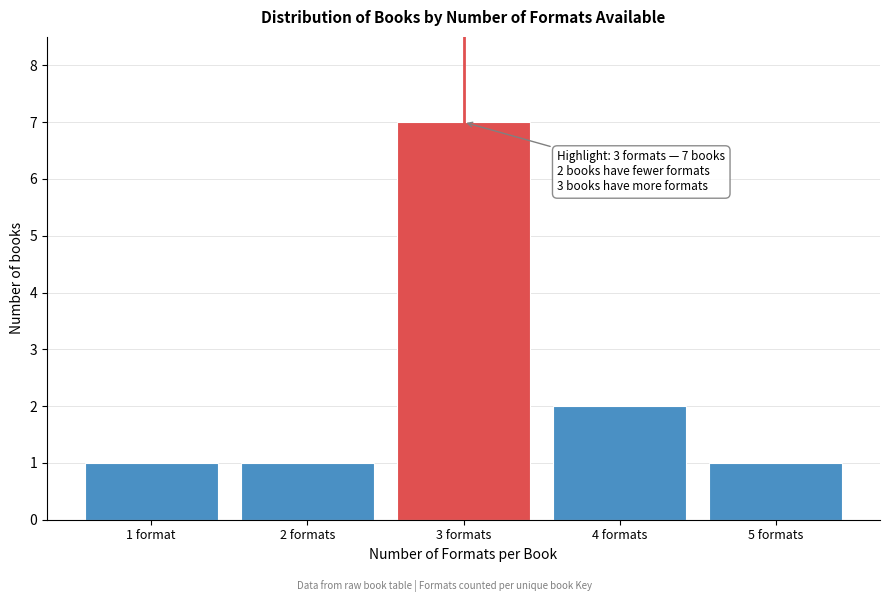

Reading right to left, extract all data points from this chart.

5 formats=1	4 formats=2	3 formats=7	2 formats=1	1 format=1